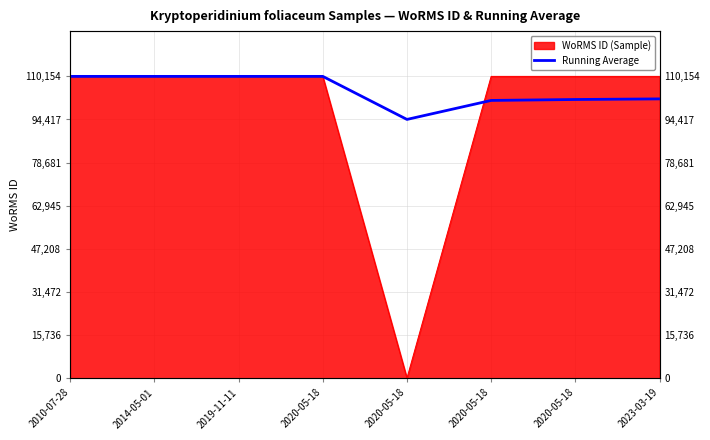

Reading left to right, extract all data points from this chart.

110154.0	110154.0	110154.0	110154.0	94444.5	101378.0	101716.9	101938.0